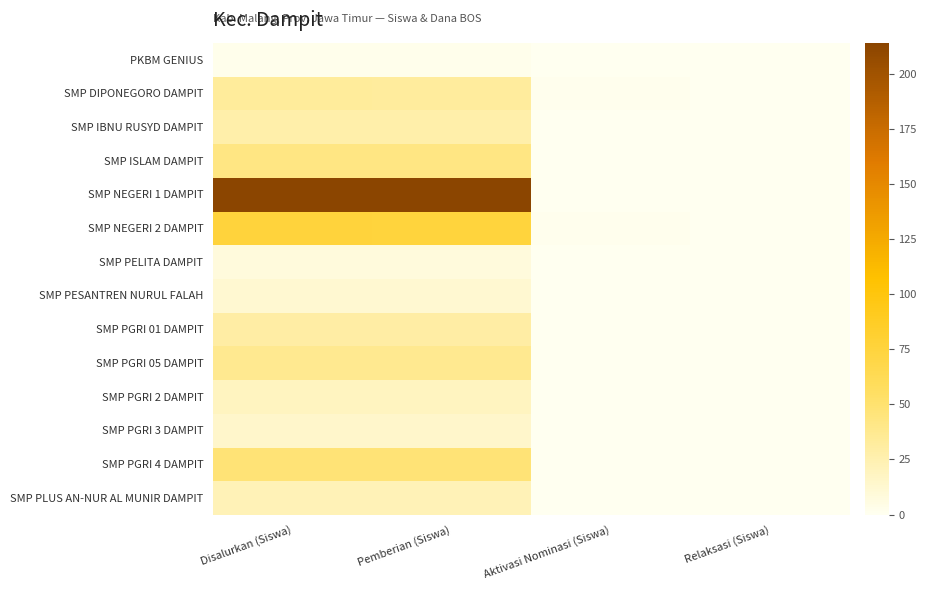

Reading left to right, transcribe all the data shown in this chart.

PKBM GENIUS: Disalurkan (Siswa)=2	Pemberian (Siswa)=2	Aktivasi Nominasi (Siswa)=0	Relaksasi (Siswa)=0
SMP DIPONEGORO DAMPIT: Disalurkan (Siswa)=33	Pemberian (Siswa)=32	Aktivasi Nominasi (Siswa)=1	Relaksasi (Siswa)=0
SMP IBNU RUSYD DAMPIT: Disalurkan (Siswa)=27	Pemberian (Siswa)=27	Aktivasi Nominasi (Siswa)=0	Relaksasi (Siswa)=0
SMP ISLAM DAMPIT: Disalurkan (Siswa)=42	Pemberian (Siswa)=42	Aktivasi Nominasi (Siswa)=0	Relaksasi (Siswa)=0
SMP NEGERI 1 DAMPIT: Disalurkan (Siswa)=214	Pemberian (Siswa)=214	Aktivasi Nominasi (Siswa)=0	Relaksasi (Siswa)=0
SMP NEGERI 2 DAMPIT: Disalurkan (Siswa)=76	Pemberian (Siswa)=75	Aktivasi Nominasi (Siswa)=1	Relaksasi (Siswa)=0
SMP PELITA DAMPIT: Disalurkan (Siswa)=8	Pemberian (Siswa)=8	Aktivasi Nominasi (Siswa)=0	Relaksasi (Siswa)=0
SMP PESANTREN NURUL FALAH: Disalurkan (Siswa)=12	Pemberian (Siswa)=12	Aktivasi Nominasi (Siswa)=0	Relaksasi (Siswa)=0
SMP PGRI 01 DAMPIT: Disalurkan (Siswa)=30	Pemberian (Siswa)=30	Aktivasi Nominasi (Siswa)=0	Relaksasi (Siswa)=0
SMP PGRI 05 DAMPIT: Disalurkan (Siswa)=37	Pemberian (Siswa)=37	Aktivasi Nominasi (Siswa)=0	Relaksasi (Siswa)=0
SMP PGRI 2 DAMPIT: Disalurkan (Siswa)=19	Pemberian (Siswa)=19	Aktivasi Nominasi (Siswa)=0	Relaksasi (Siswa)=0
SMP PGRI 3 DAMPIT: Disalurkan (Siswa)=15	Pemberian (Siswa)=15	Aktivasi Nominasi (Siswa)=0	Relaksasi (Siswa)=0
SMP PGRI 4 DAMPIT: Disalurkan (Siswa)=47	Pemberian (Siswa)=47	Aktivasi Nominasi (Siswa)=0	Relaksasi (Siswa)=0
SMP PLUS AN-NUR AL MUNIR DAMPIT: Disalurkan (Siswa)=22	Pemberian (Siswa)=22	Aktivasi Nominasi (Siswa)=0	Relaksasi (Siswa)=0